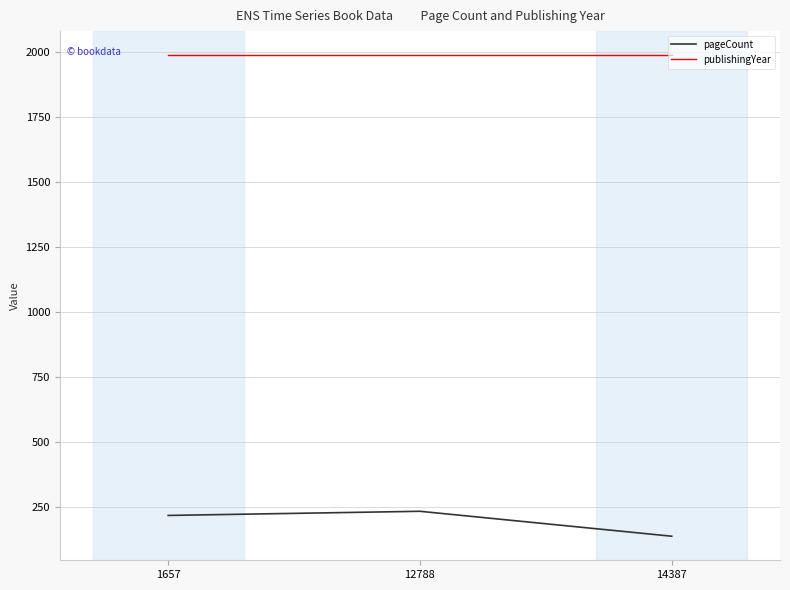

What is the difference between the pageCount values at 14387 and 12788?

96